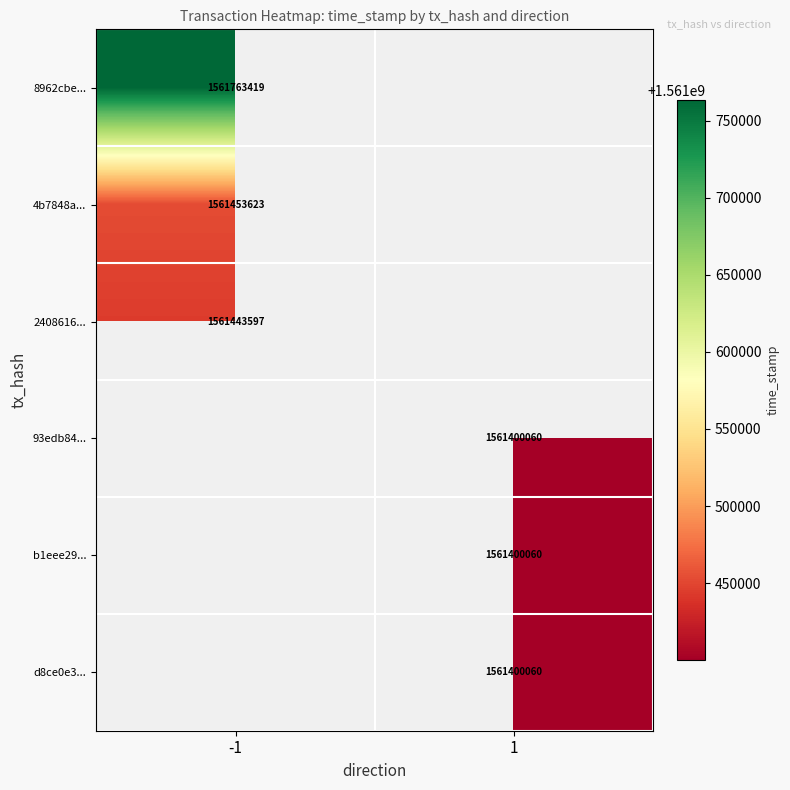

Count the number of data series in this chart.

6